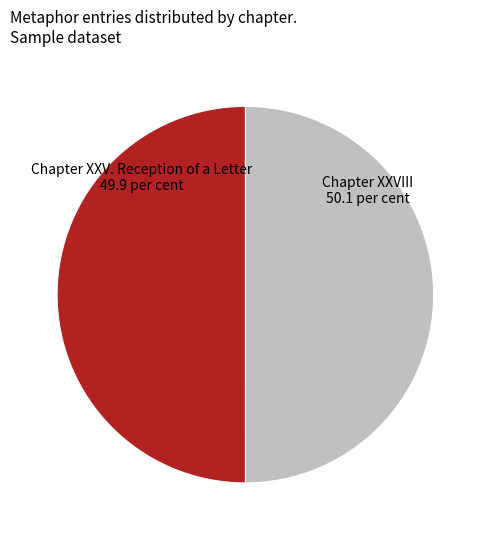

Is it true that Chapter XXV. Reception of a Letter is 42% of the pie?

False